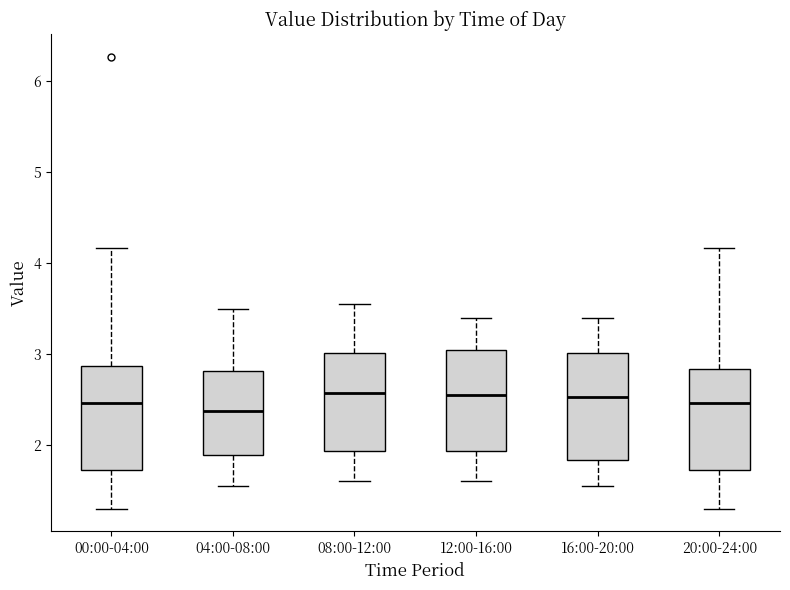

Reading left to right, transcribe this box plot: for each box, give where its median line is, the range the box spans, and where its two whiskers end, as read against the y-axis. The values are not printed on the chart, so give them approximately, as read against the axis.

00:00-04:00: median 2.5, box 1.7 to 2.9, whiskers 1.3 to 4.2
04:00-08:00: median 2.4, box 1.9 to 2.8, whiskers 1.6 to 3.5
08:00-12:00: median 2.6, box 1.9 to 3.0, whiskers 1.6 to 3.6
12:00-16:00: median 2.6, box 1.9 to 3.1, whiskers 1.6 to 3.4
16:00-20:00: median 2.5, box 1.8 to 3.0, whiskers 1.6 to 3.4
20:00-24:00: median 2.5, box 1.7 to 2.8, whiskers 1.3 to 4.2